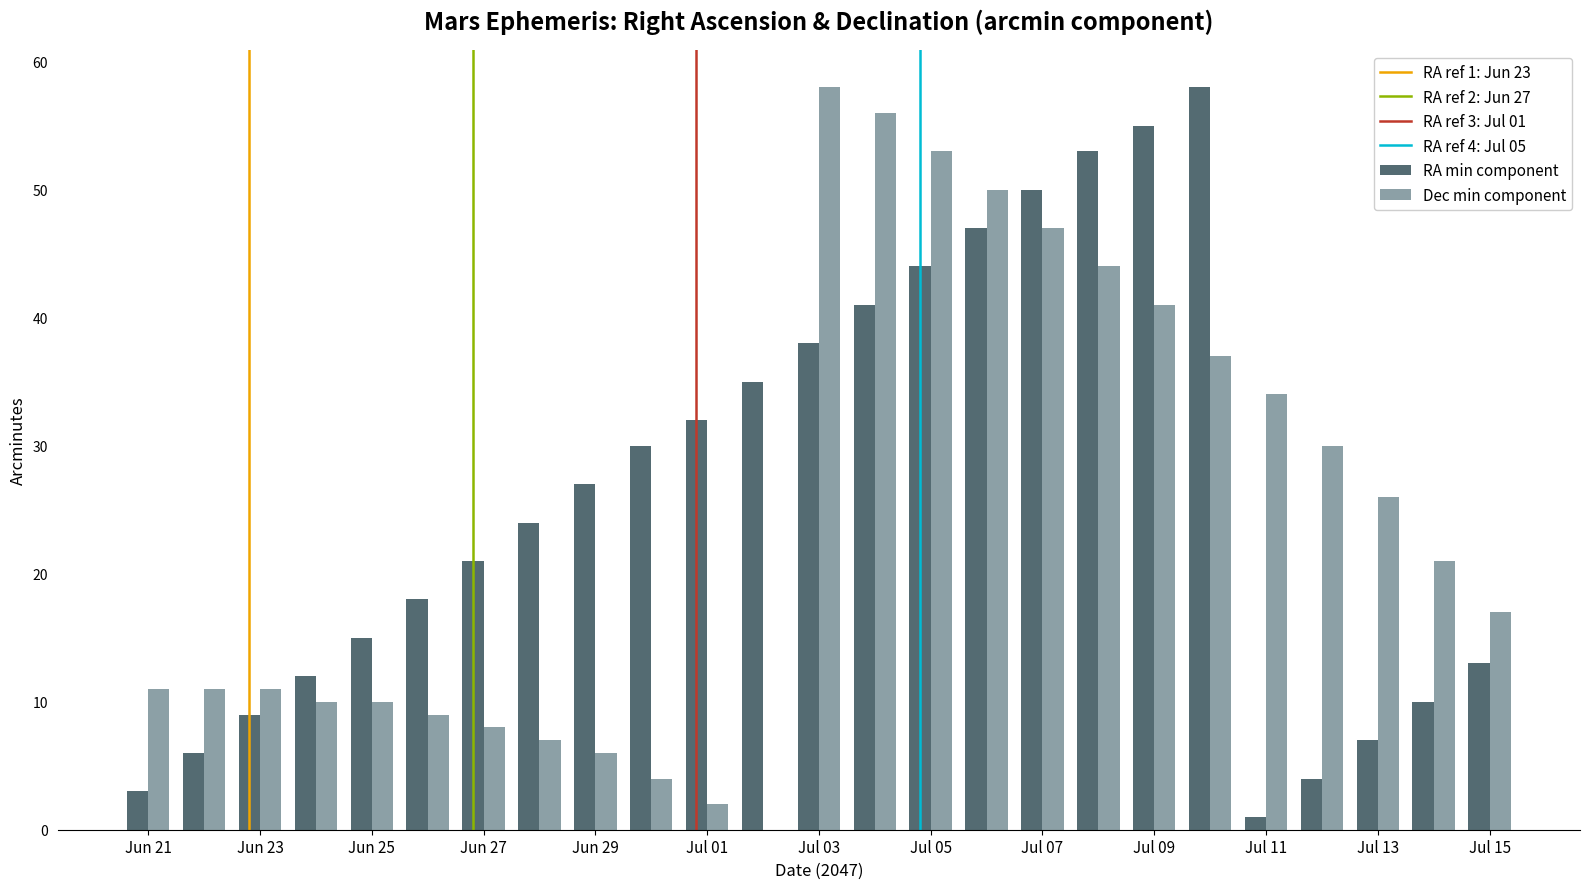

What is the greatest value displayed?

58